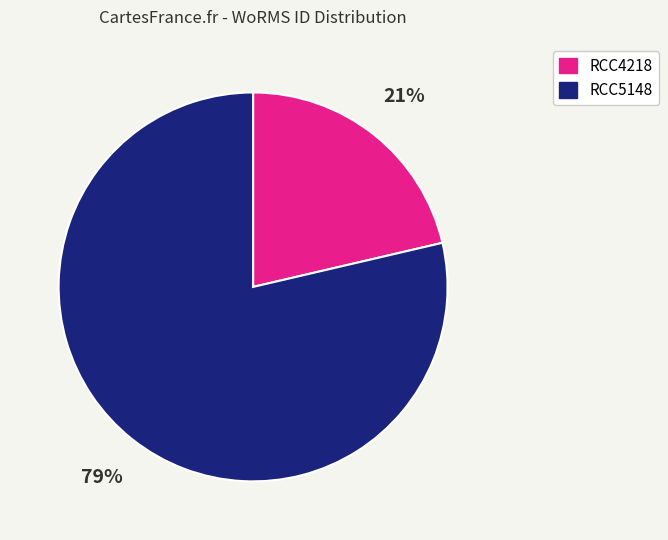

Approximately how many times larger is the value at RCC4218 compared to RCC5148?

0.3